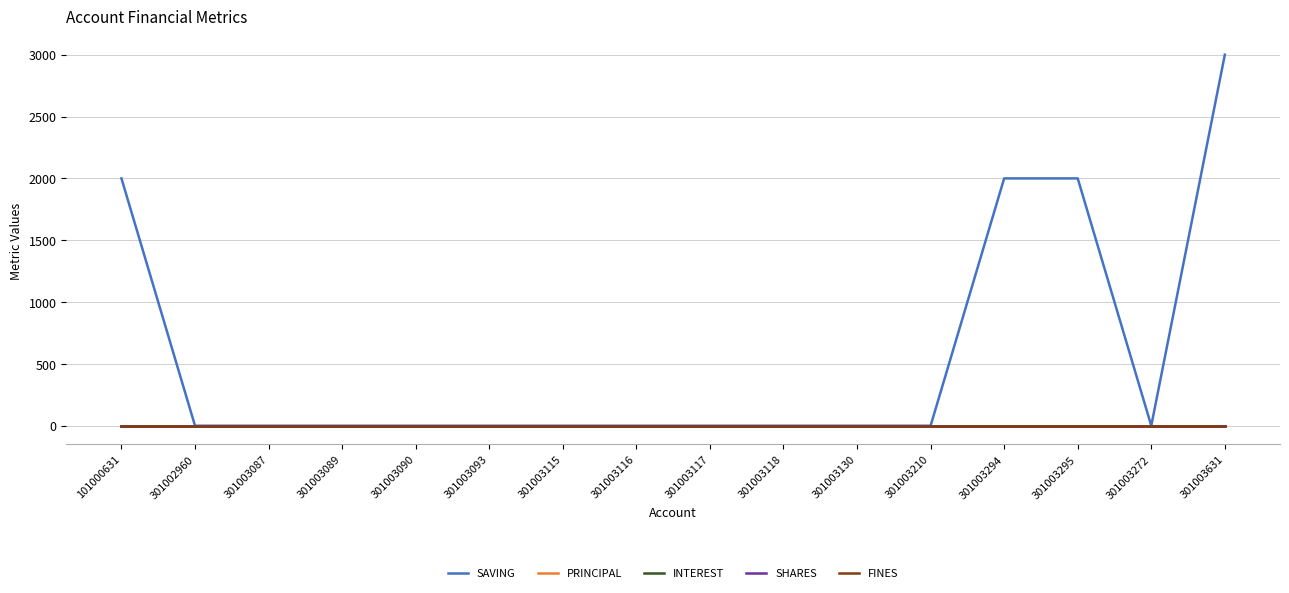

True or false: FINES and PRINCIPAL intersect in this chart.

False